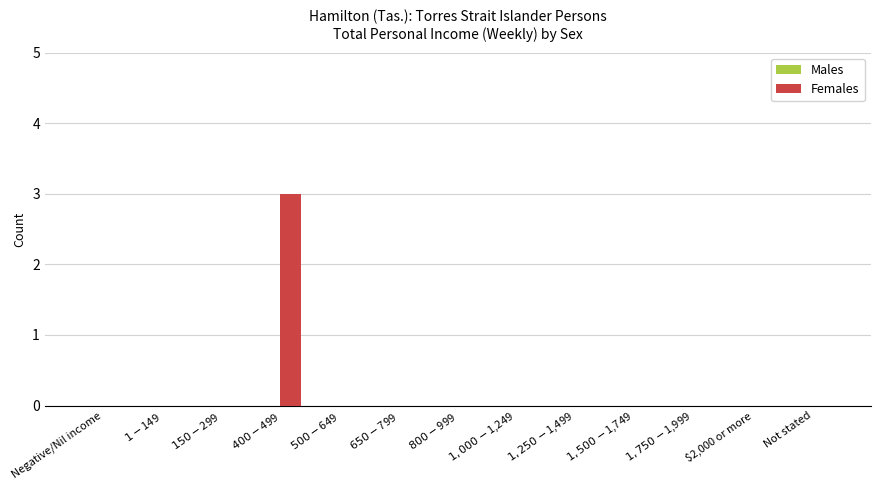

What is the sum of all values?

3